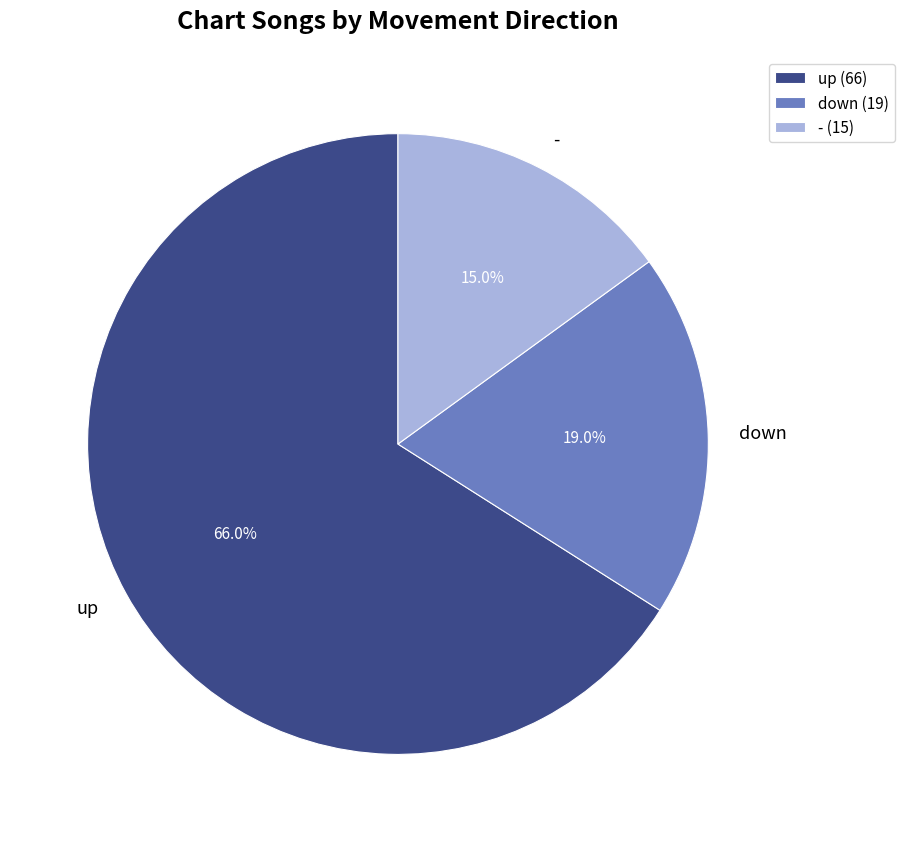

Is it true that - is 15% of the pie?

True